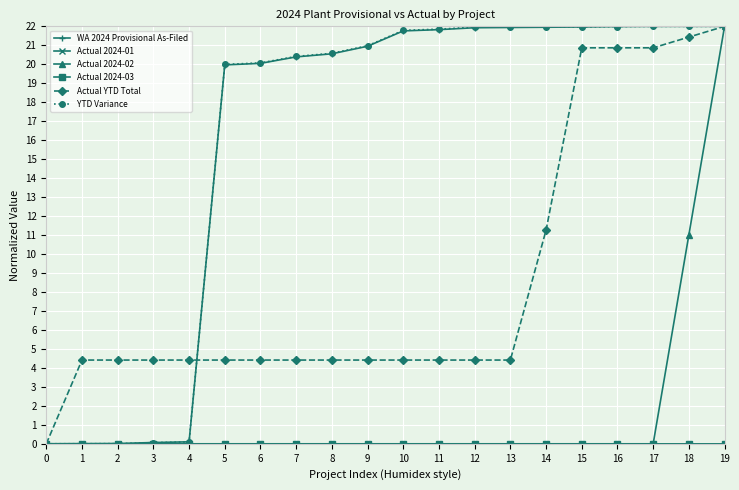

Between 6 and 16, which series saw the biggest shift?

Actual YTD Total